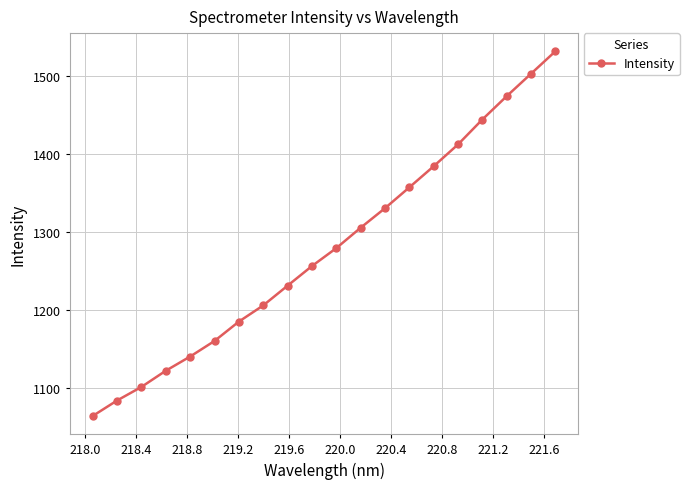

What is the difference between the second highest and minimum values?

438.0